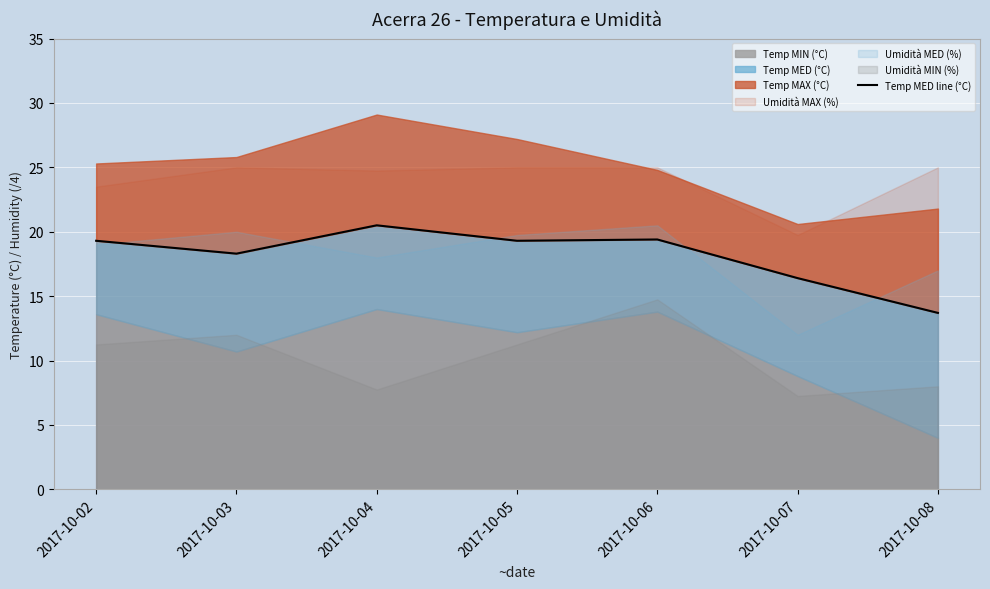

What is the ratio of the value at 2017-10-02 to the value at 2017-10-05?

1.0